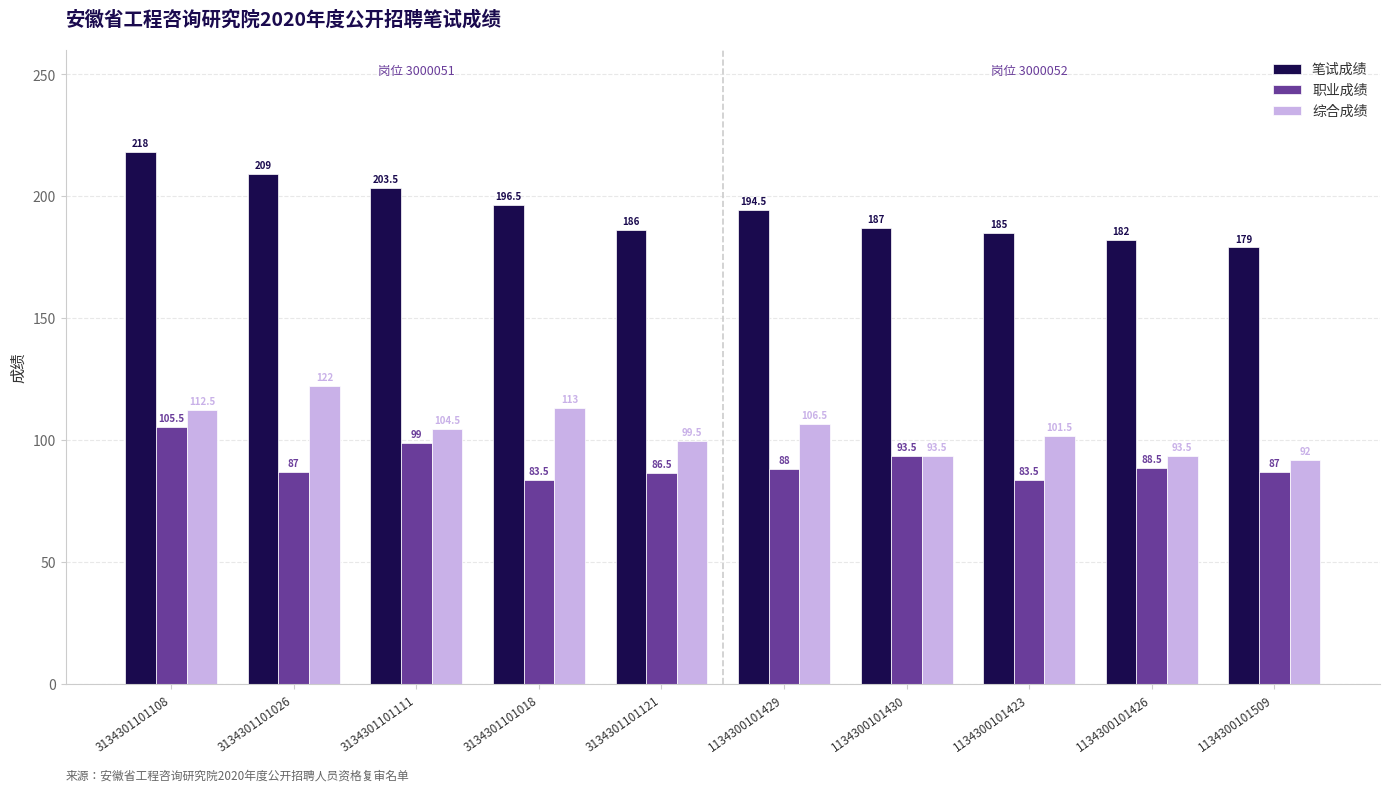

Is it true that 笔试成绩 equals 290.0 at 3134301101111?

False